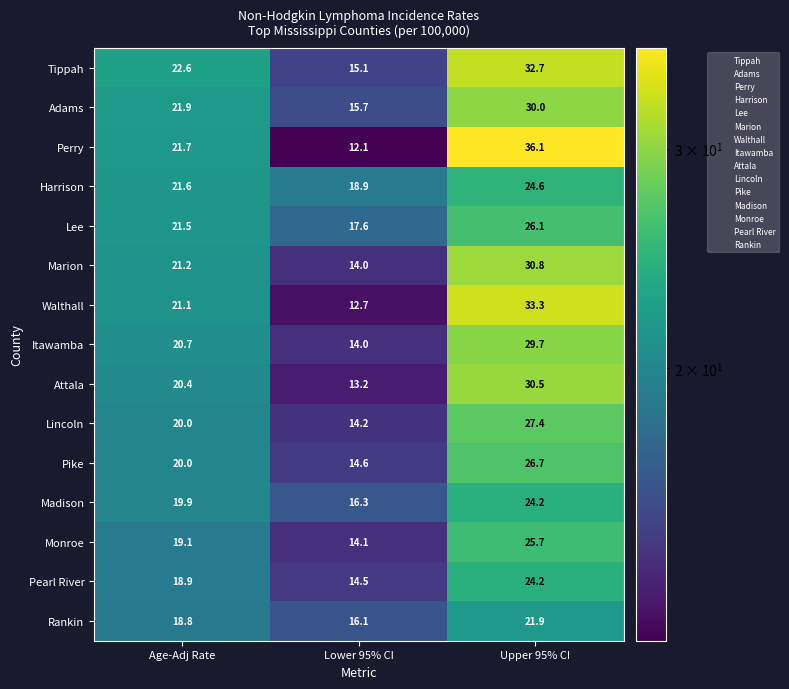

At which category is the sum across all series the highest?

Upper 95% CI